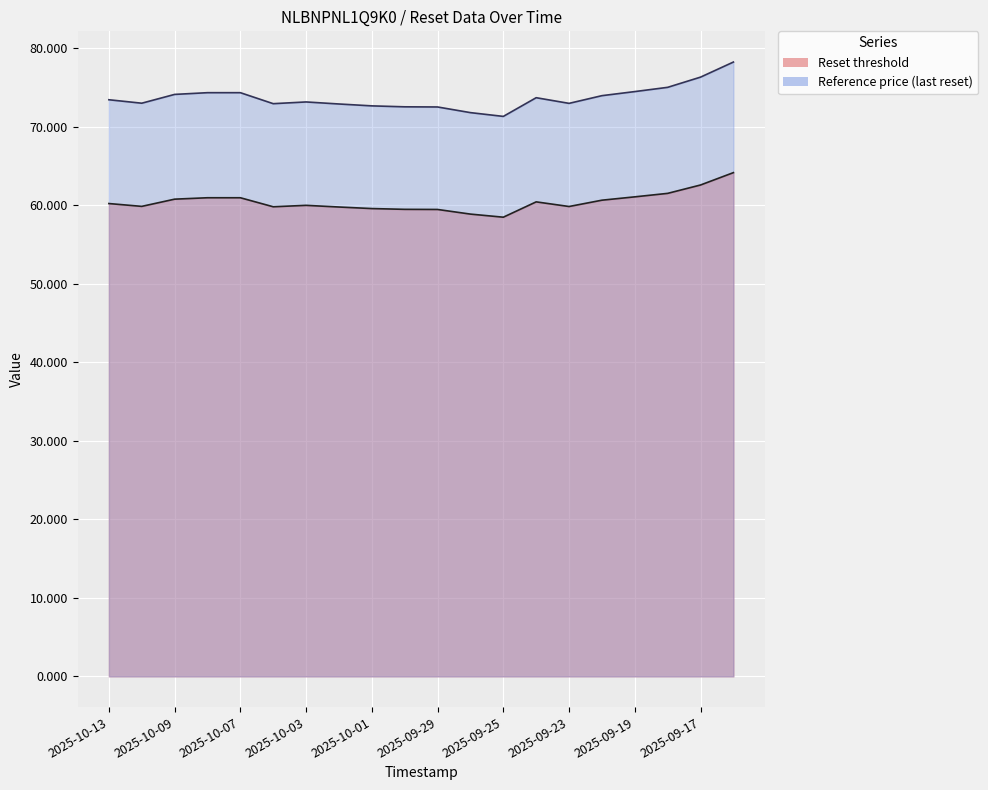

Reading right to left, list all the values displayed in this chart.

Reset threshold: 64.1	62.6	61.5	61.1	60.6	59.8	60.4	58.5	58.9	59.5	59.5	59.6	59.8	60.0	59.8	60.9	60.9	60.8	59.8	60.2
Reference price (last reset): 78.2	76.3	75.0	74.5	73.9	73.0	73.7	71.3	71.8	72.5	72.5	72.6	72.9	73.1	72.9	74.3	74.3	74.1	73.0	73.4